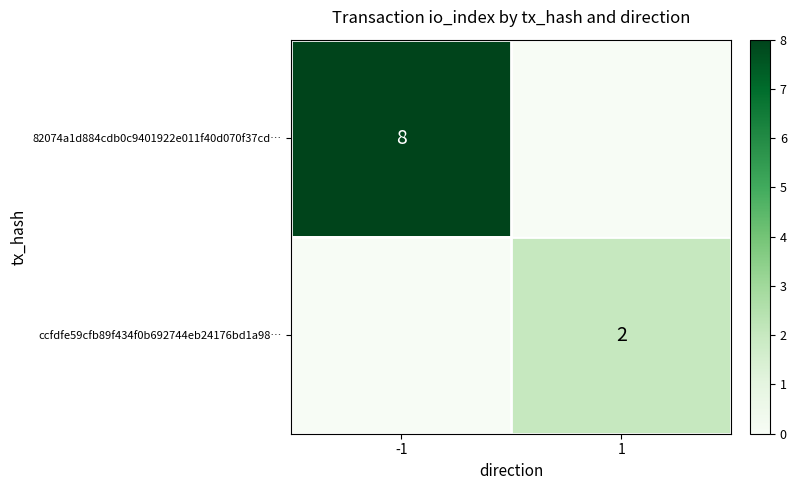

The value of ccfdfe59cfb89f434f0b692744eb24176bd1a98… at 1 is 1. True or false?

False